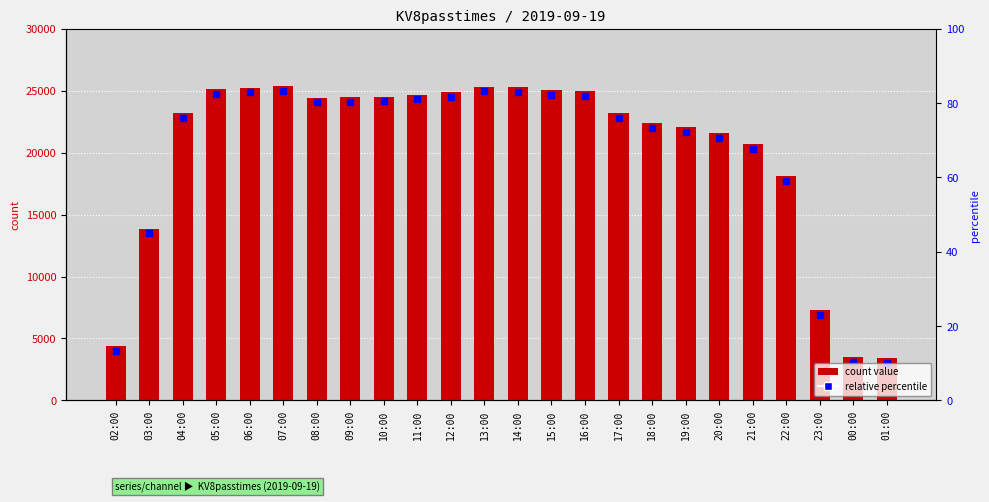

The chart shows a value of 24950 at 16:00. True or false?

True